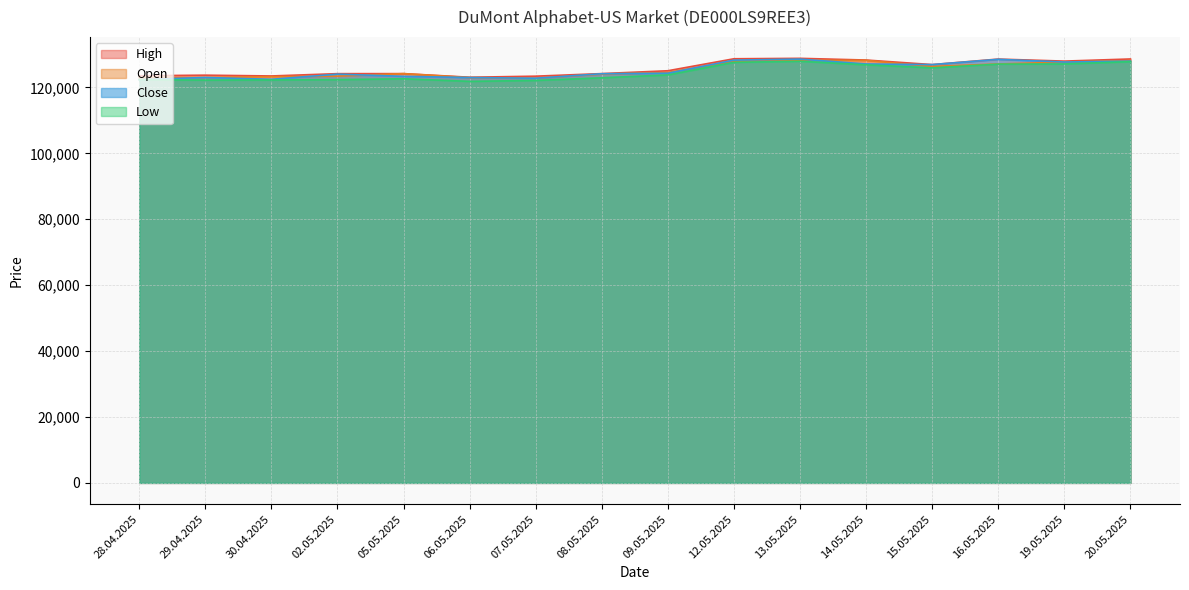

Reading left to right, extract all data points from this chart.

Open: 122970	123049	123276	123437	124199	123000	122820	124061	124536	127987	128225	128221	126387	127124	127712	128161
High: 123549	123733	123489	124191	124202	123104	123427	124209	125075	128710	128840	128326	126948	128615	127999	128649
Low: 122374	122233	122283	122380	122639	121850	122134	122938	123796	127621	127954	126871	125957	127086	127128	127837
Close: 122395	123033	122476	124040	123382	123016	122802	124164	124323	128298	128601	127126	126939	128540	127719	127993